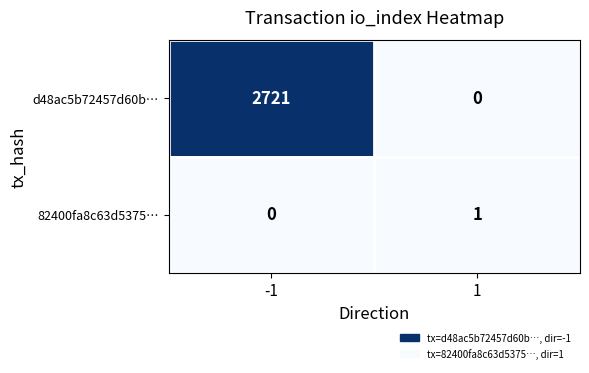

The value of 82400fa8c63d5375… at 1 is 1. True or false?

True